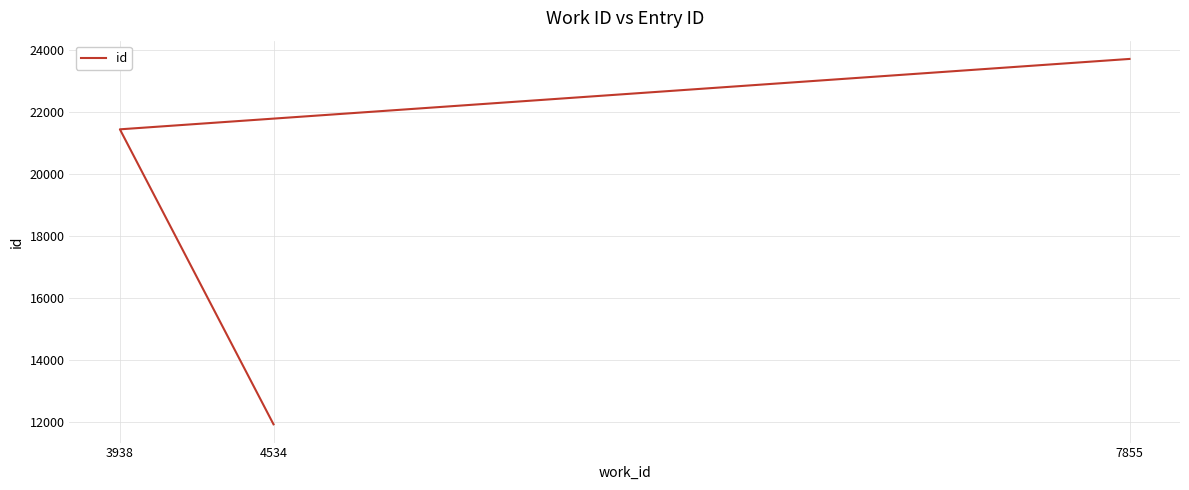

At which label is the value closest to 17816?

3938